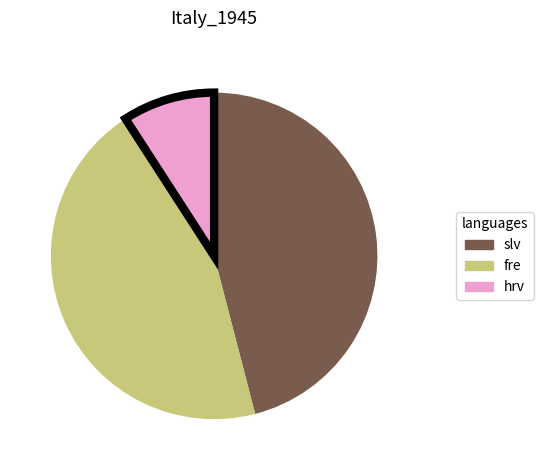

Does any single category account for the majority?

No